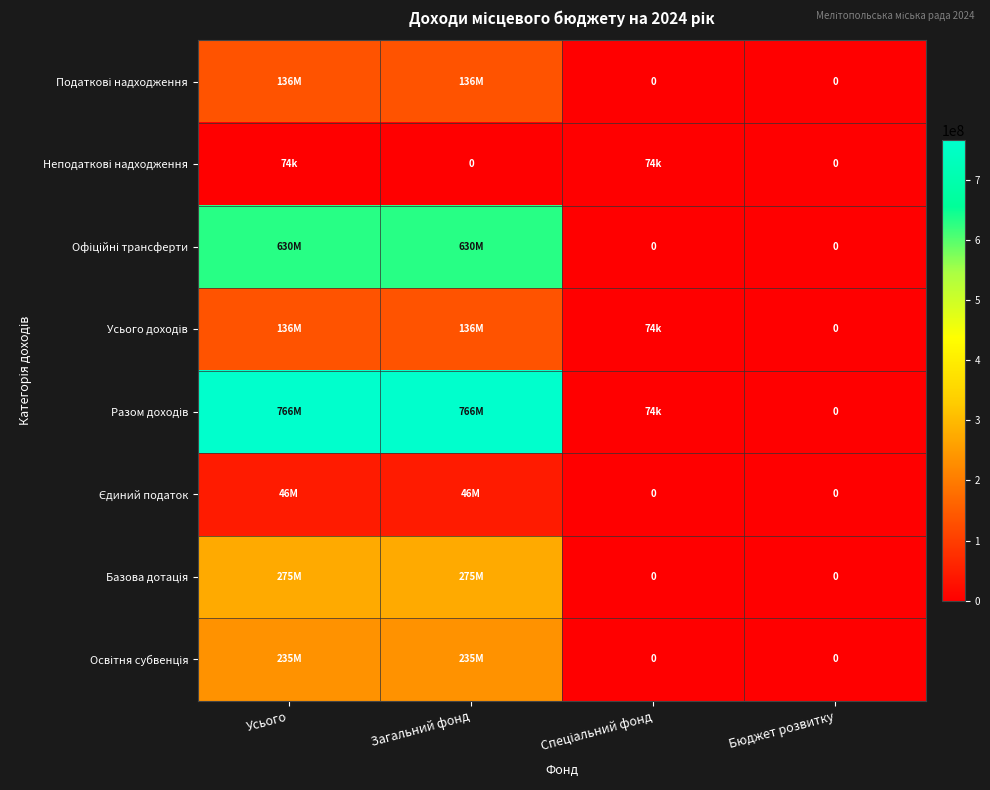

What is the difference between the second highest and second lowest values in the Неподаткові надходження series?

74000